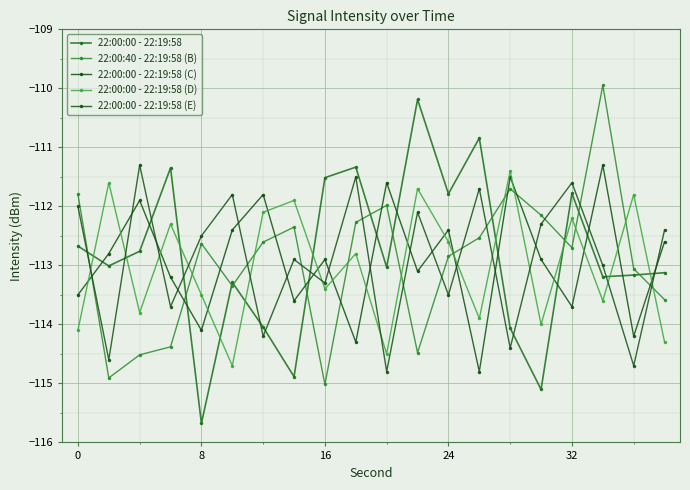

True or false: 22:00:00 - 22:19:58 (C) has more than 2 points higher than both neighbors.

True